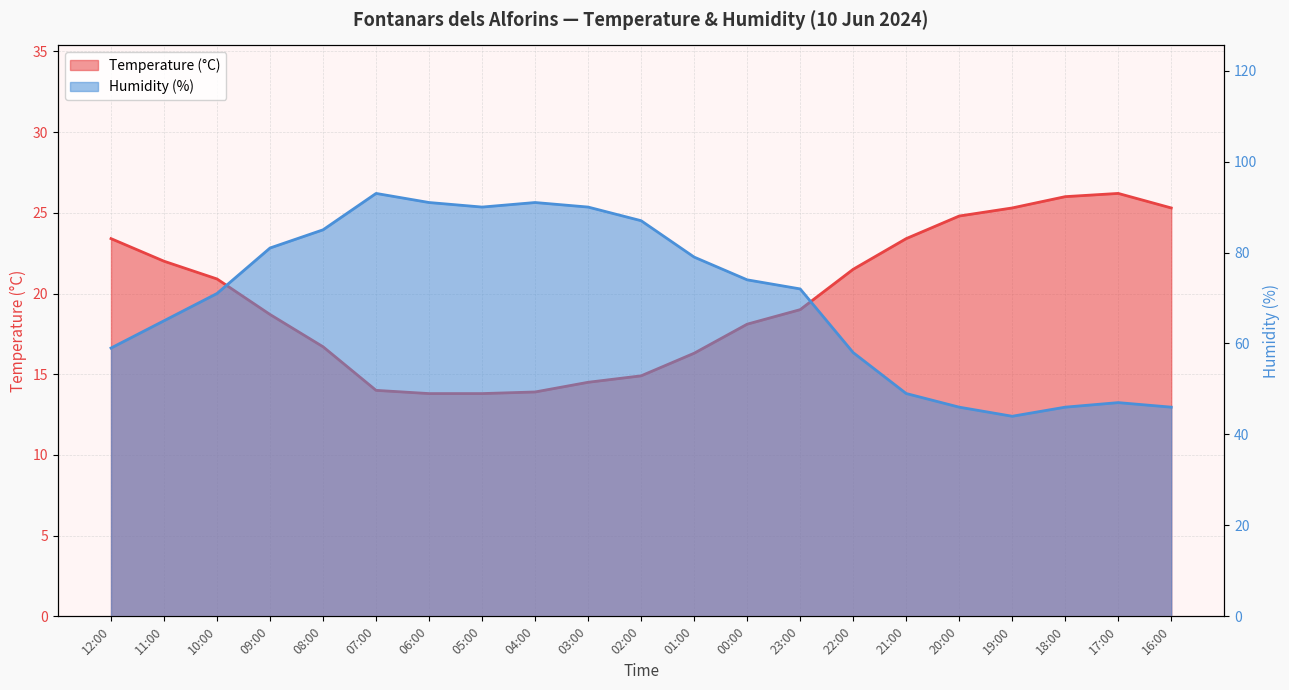

At which label does Humidity (%) reach its peak?

07:00